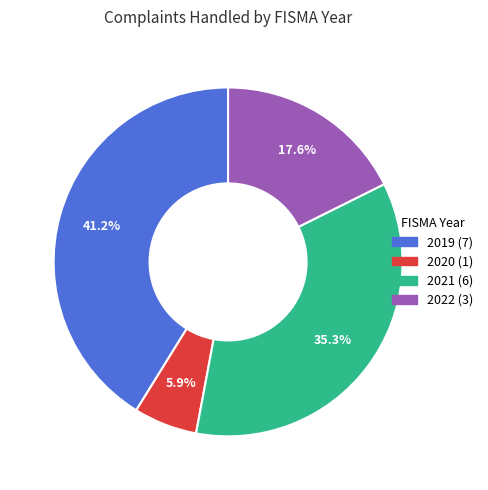

Does any single category account for the majority?

No